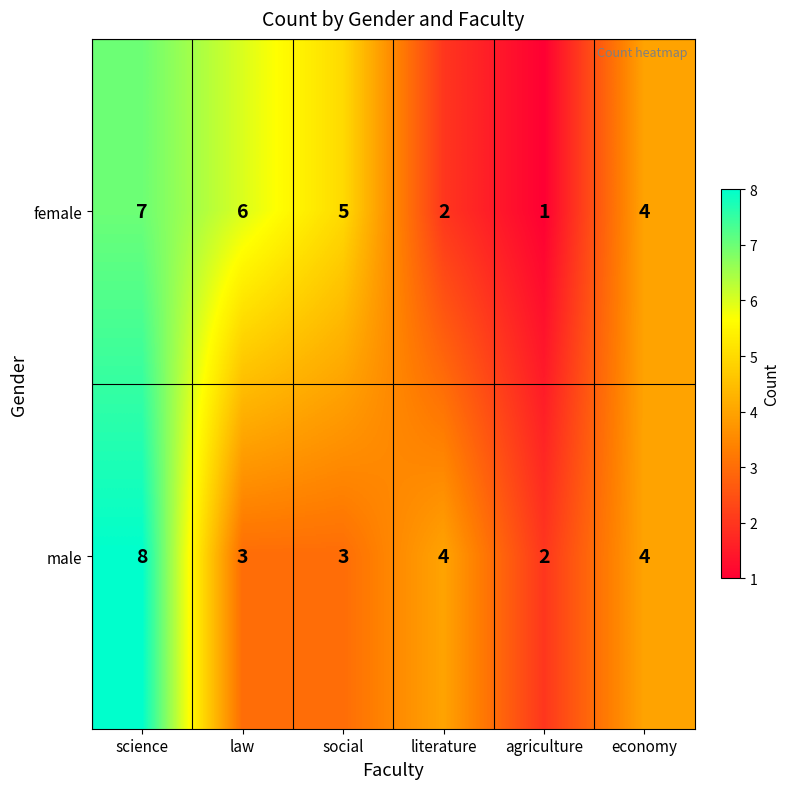

What is the difference between the second highest and second lowest values in the female series?

4